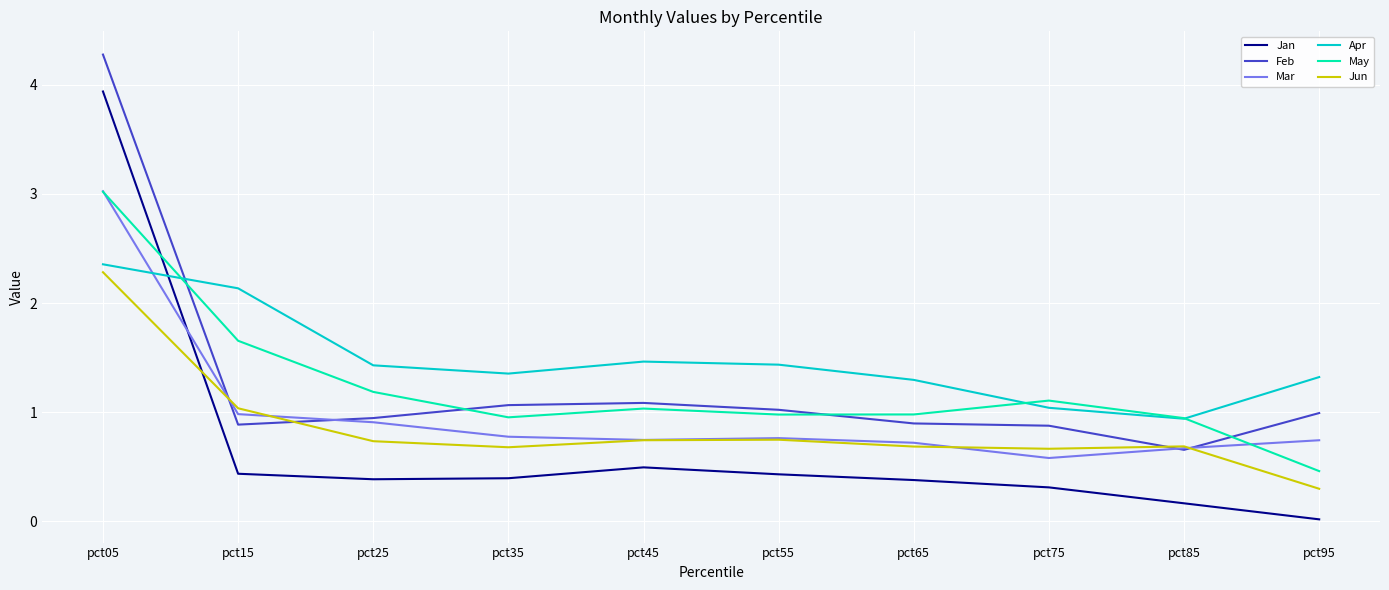

Which series has the largest total across all categories?

Apr